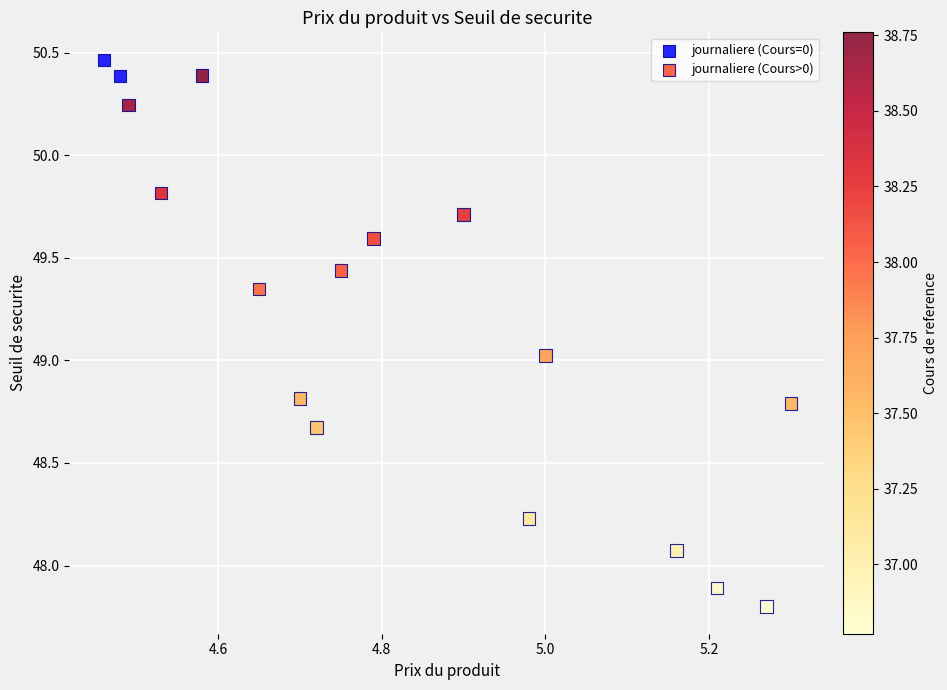

What are all the series names shown in the legend?

journaliere (Cours=0), journaliere (Cours>0)